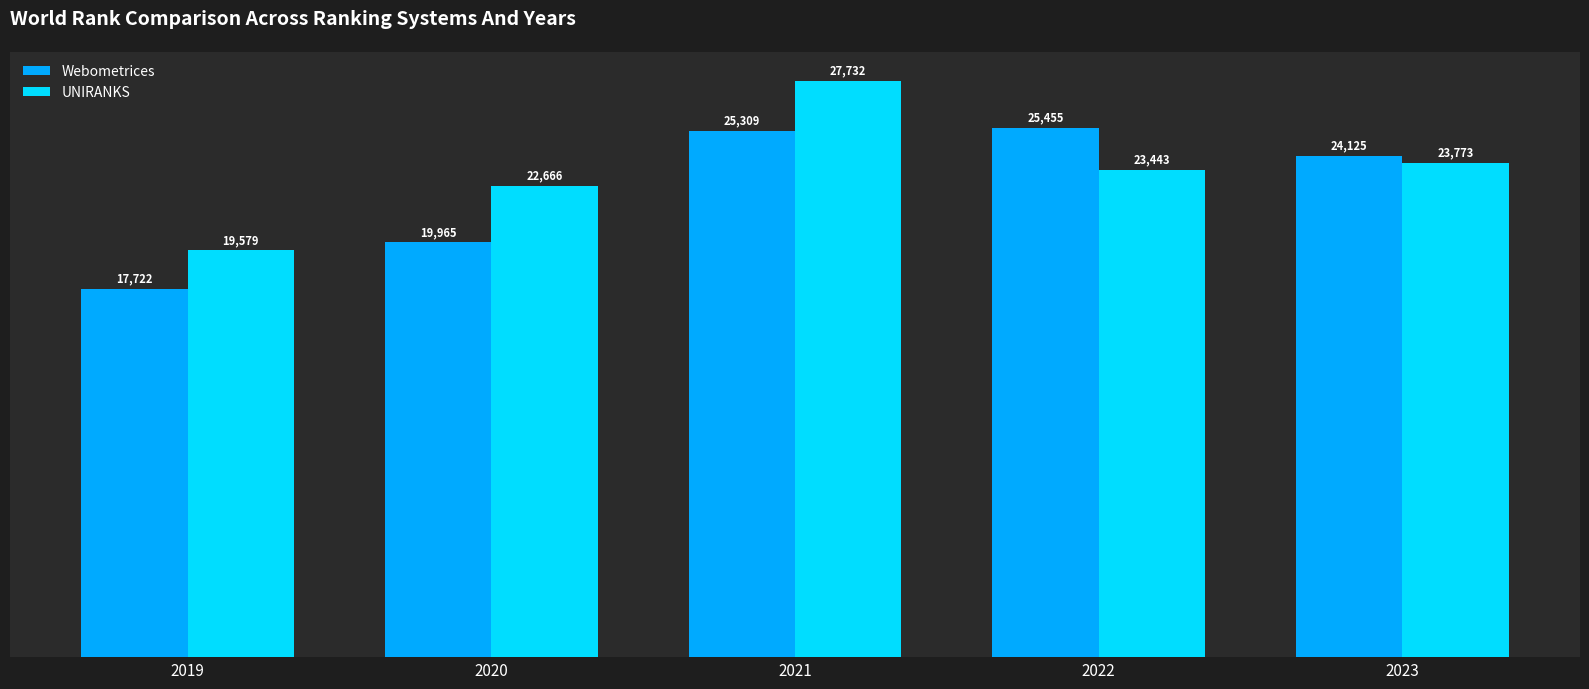

What are all the series names shown in the legend?

Webometrices, UNIRANKS